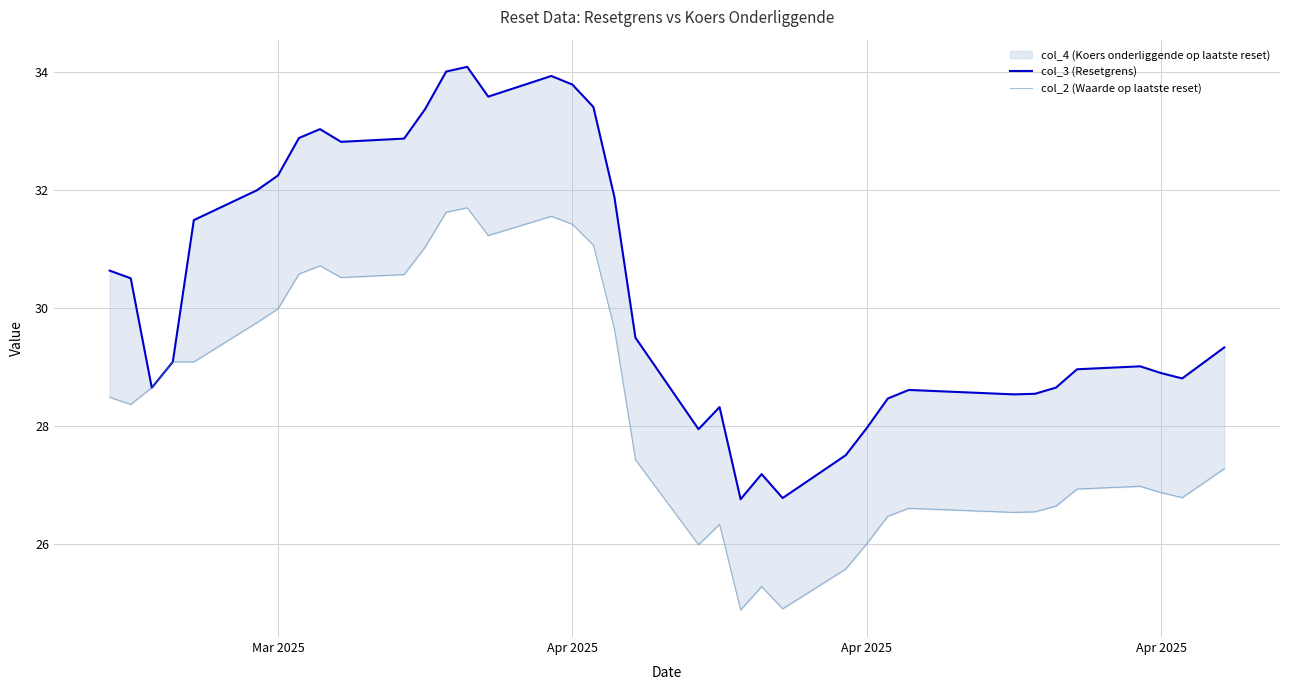

What is the average value of the col_2 (Waarde op laatste reset) series?

28.4